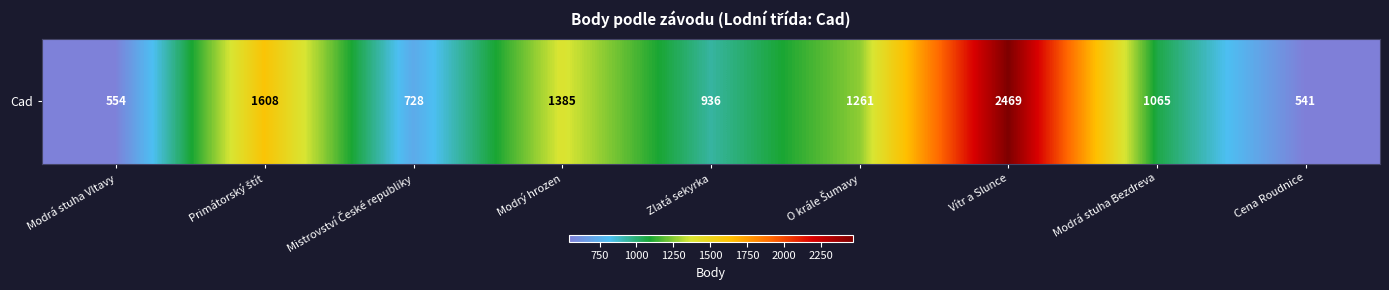

What is the change in value from O krále Šumavy to Cena Roudnice?

-720